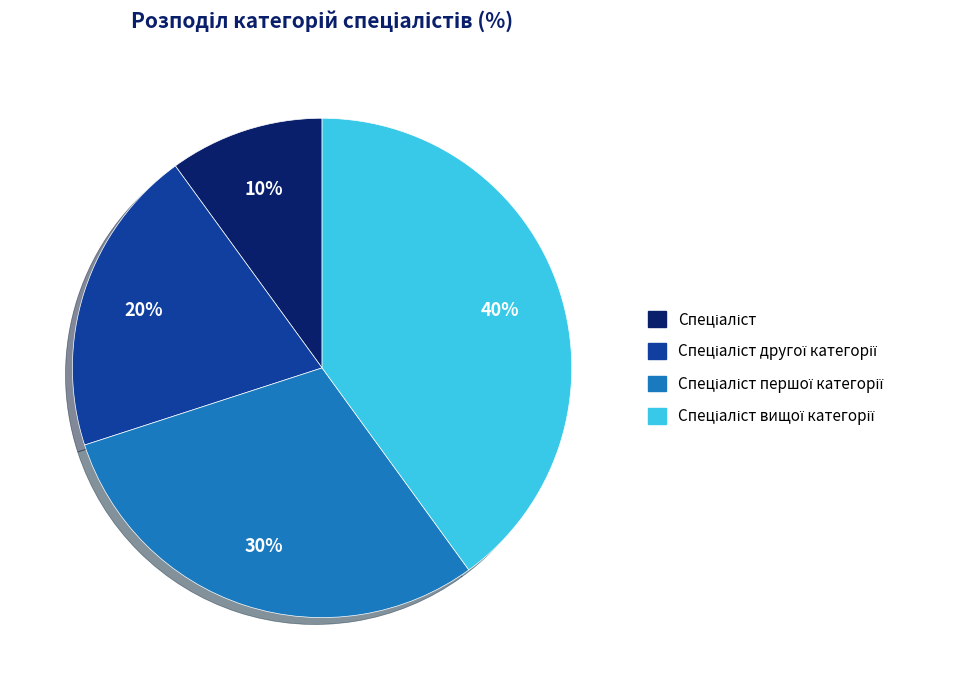

To the nearest percent, what is the average slice percentage?

25%